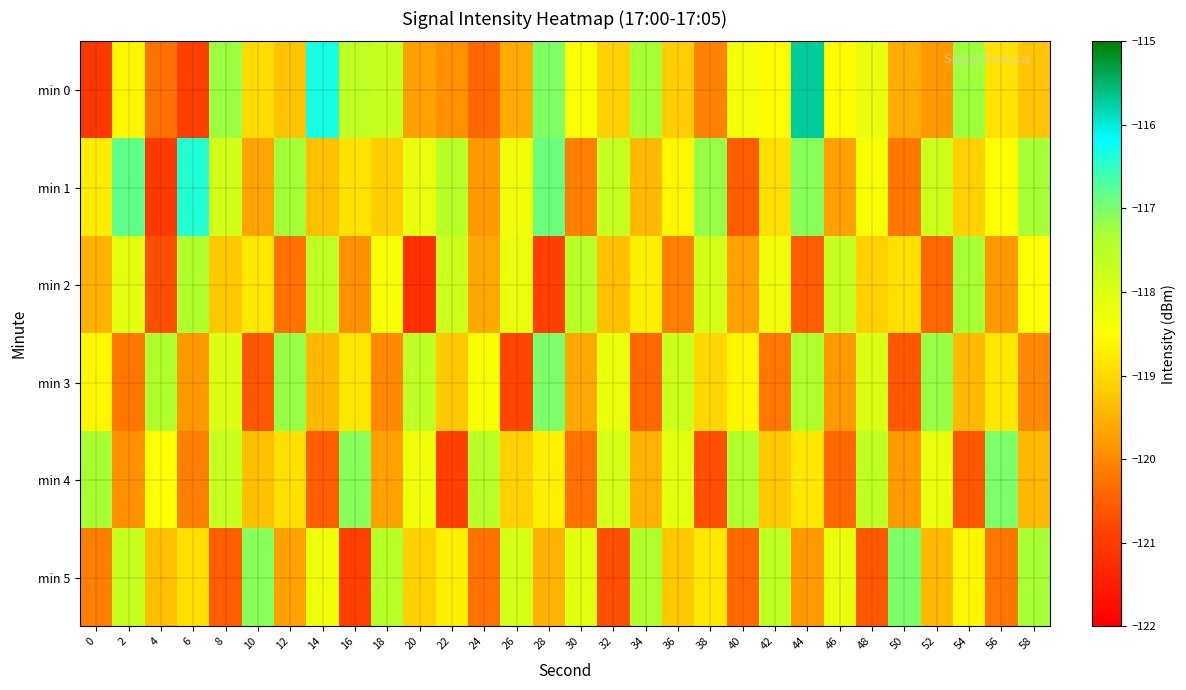

What is the maximum value shown in the chart?

-115.7